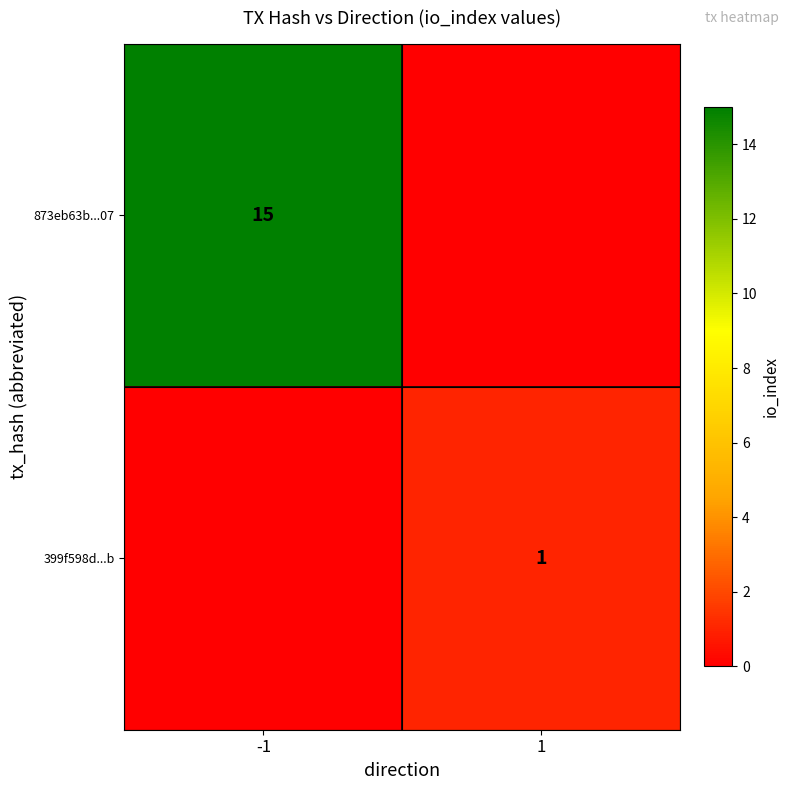

What is the total value across all series at 1?

1